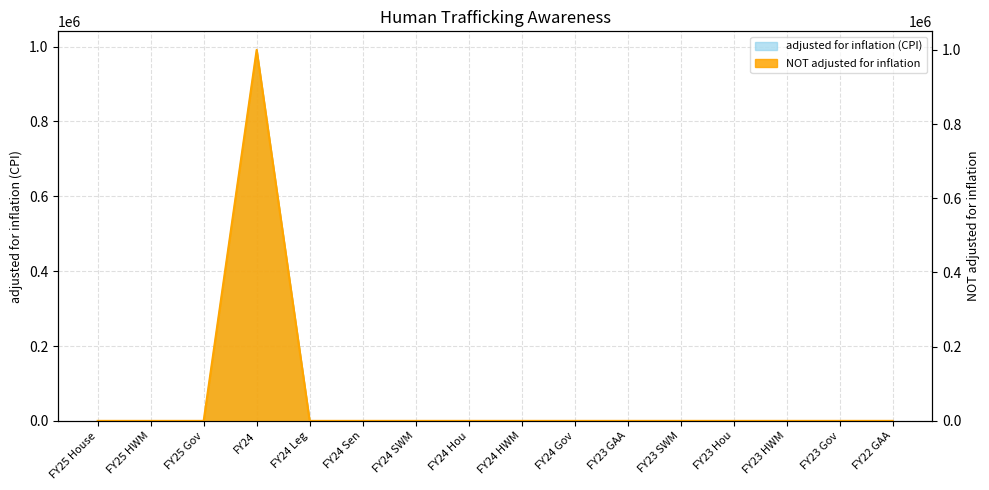

How many values in the NOT adjusted for inflation series exceed 0?

1